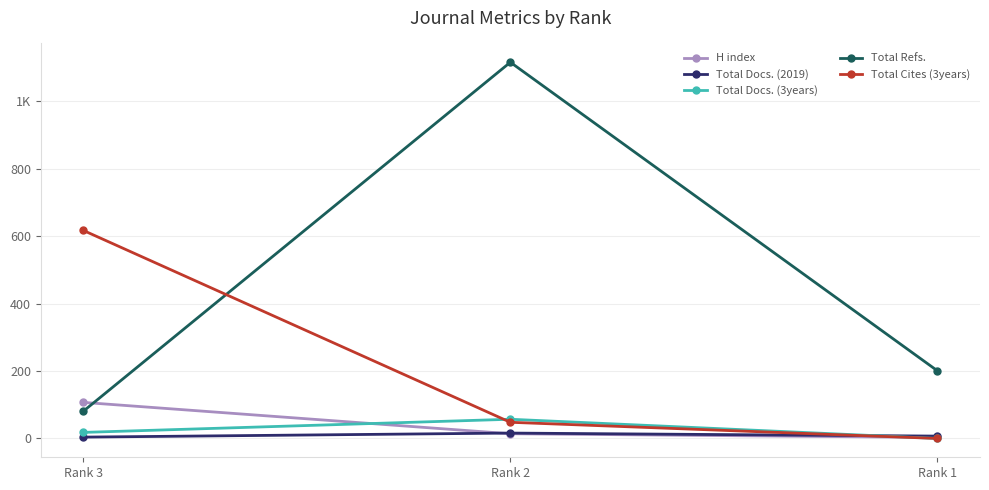

What is the highest value of the Total Cites (3years) series?

617